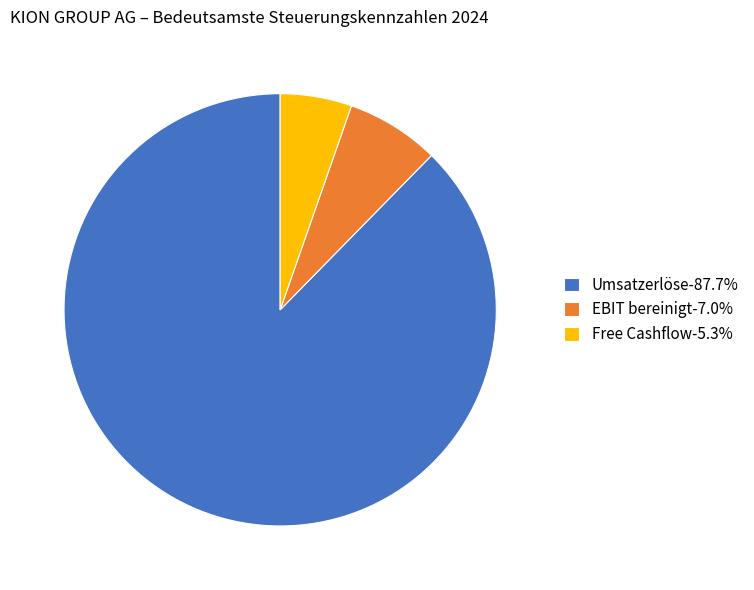

Approximately how many times larger is the value at Umsatzerlöse-87.7% compared to Free Cashflow-5.3%?

16.4